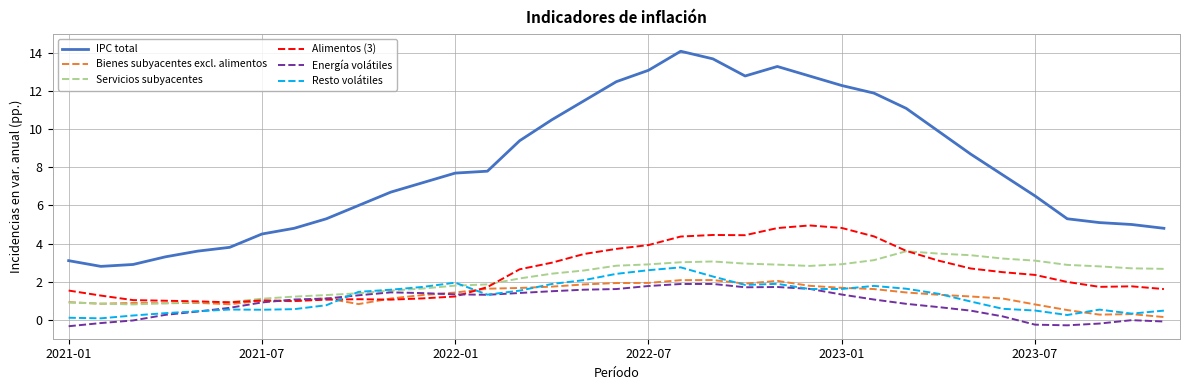

What is the difference between the maximum and second lowest values in the Energía volátiles series?

2.2